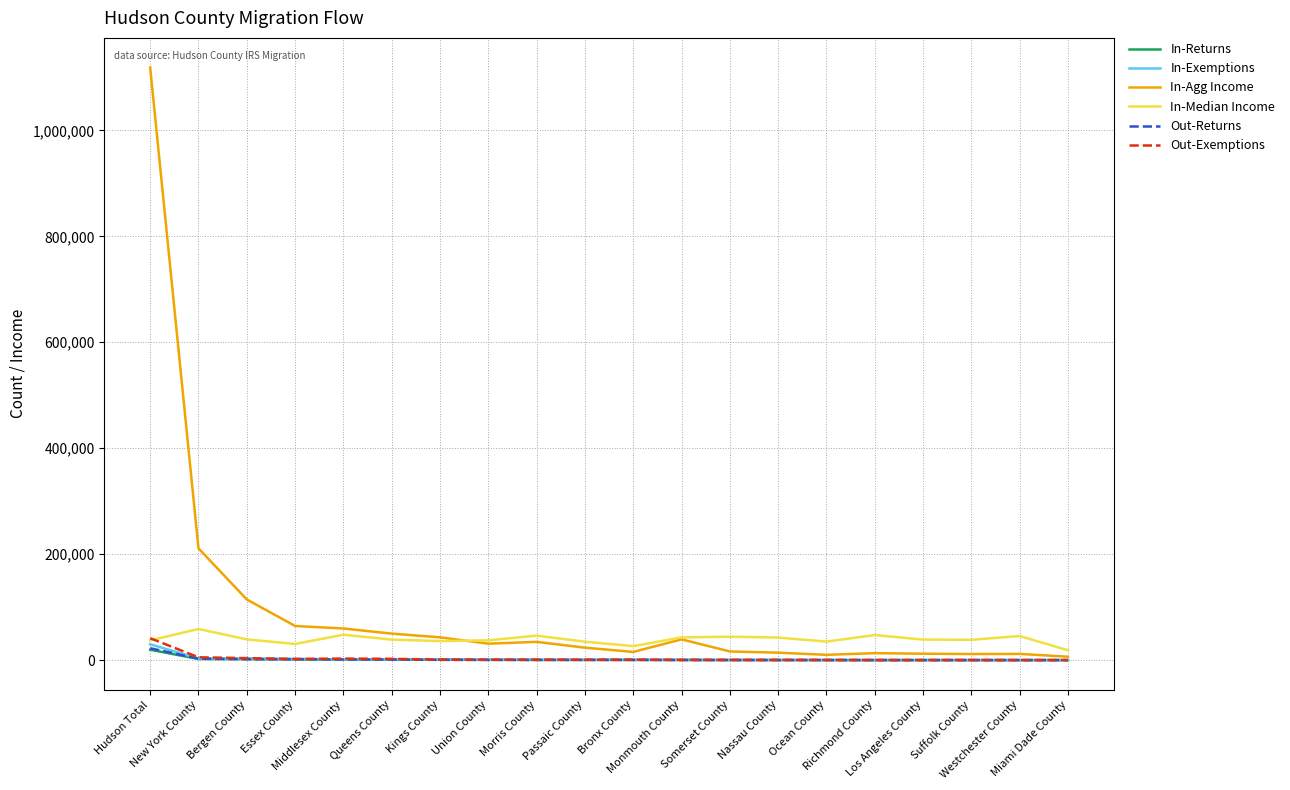

What value does the In-Exemptions series have at Morris County, to the nearest 50?

700